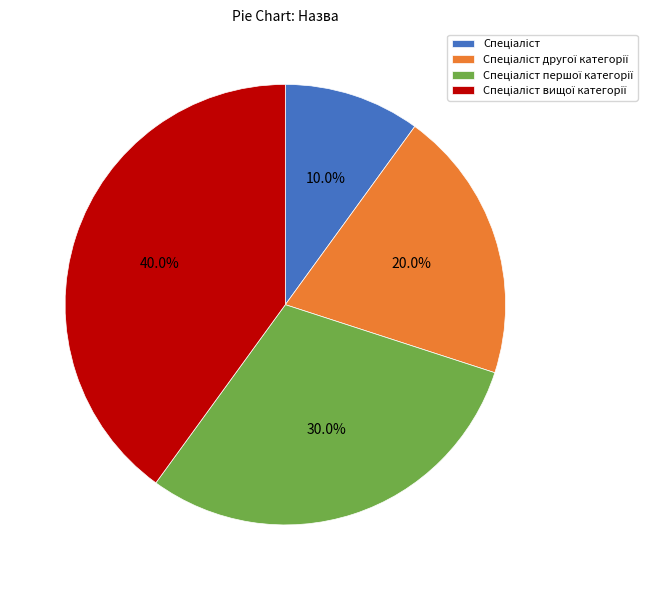

Is there any slice that represents more than half of the pie?

No